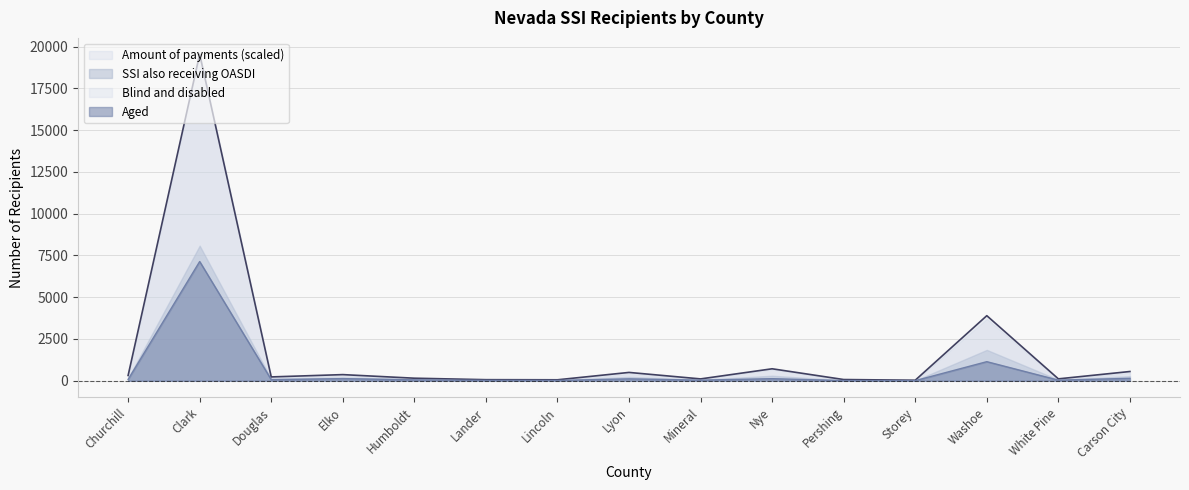

Where is Blind and disabled nearest to the value 9791?

Washoe